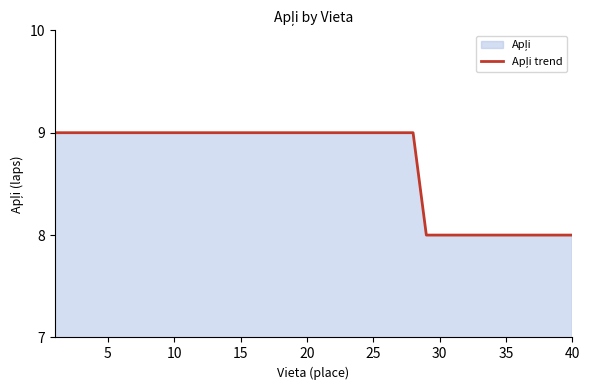

Reading left to right, transcribe all the data shown in this chart.

9	9	9	9	9	9	9	9	9	9	9	9	9	9	9	9	9	9	9	9	9	9	9	9	9	9	9	9	8	8	8	8	8	8	8	8	8	8	8	8